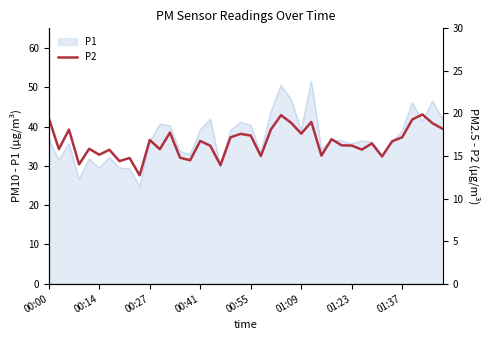

Approximately how many times larger is the value at 28 compared to 00:27?

0.9